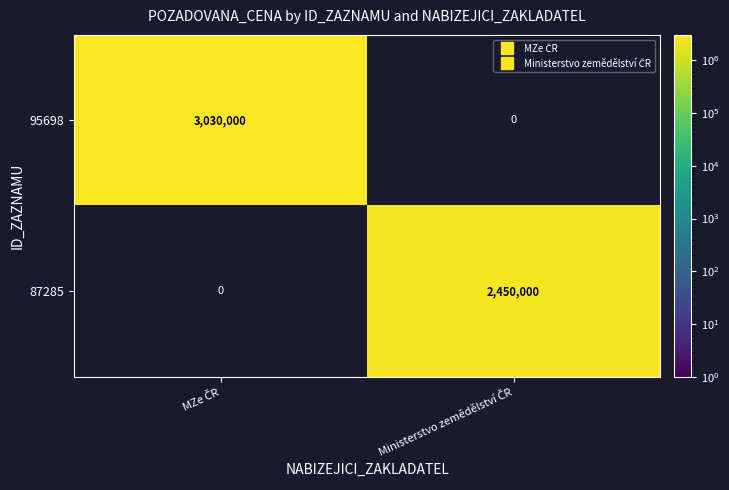

What is the greatest value displayed?

3030000